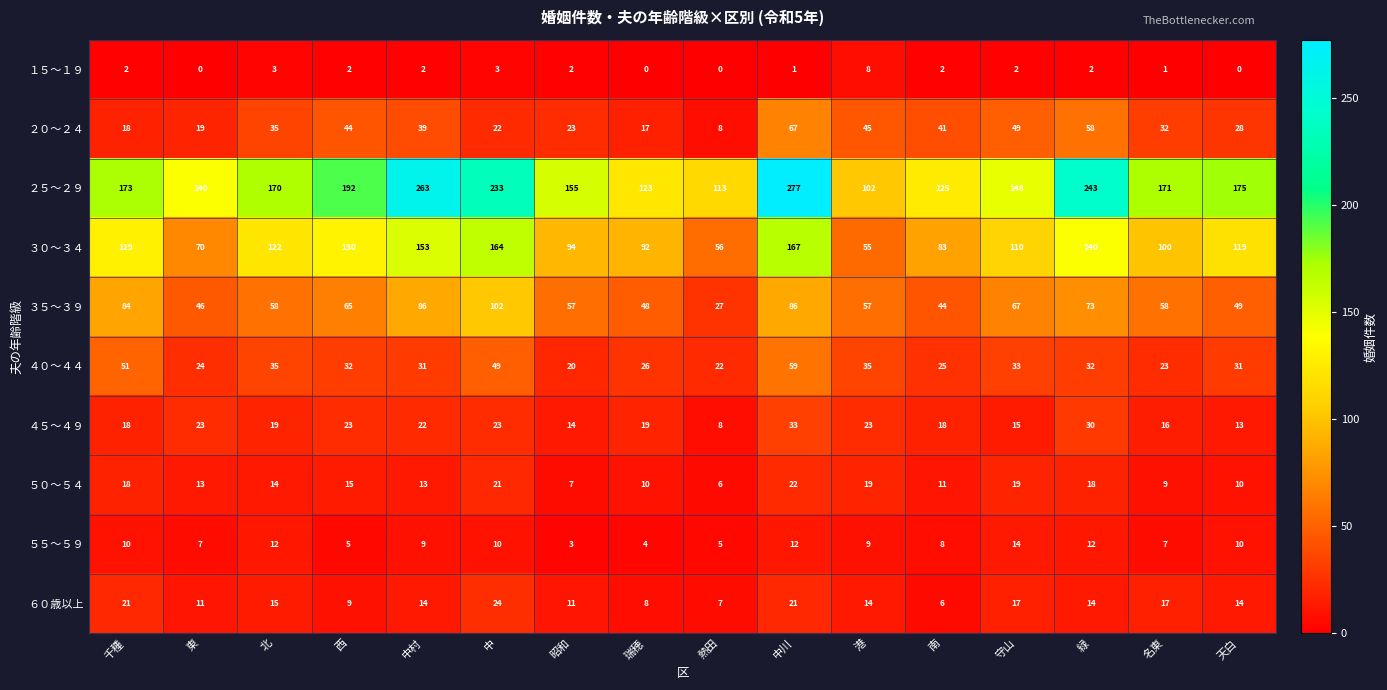

At which category is the sum across all series the highest?

中川